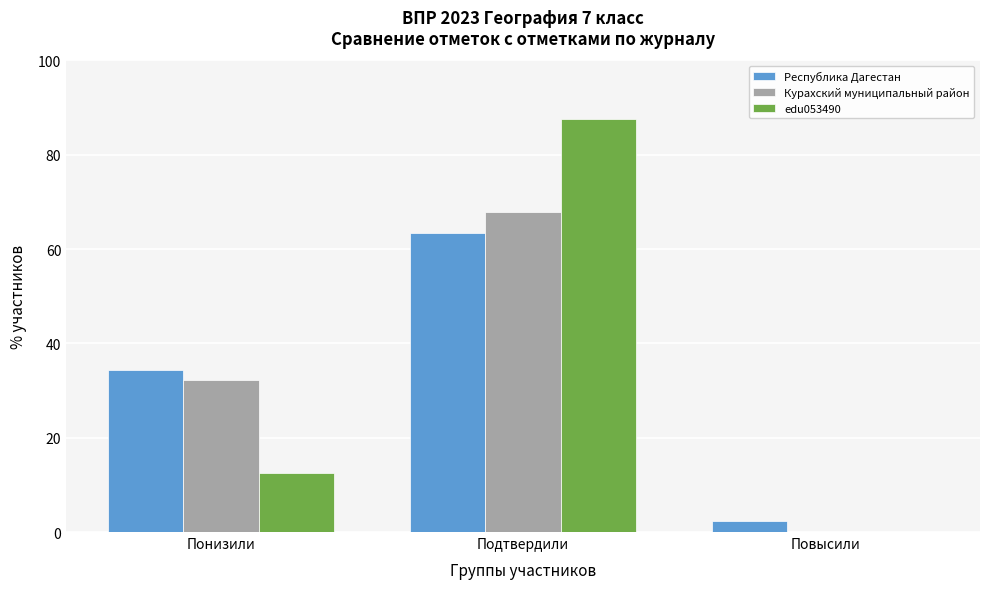

Reading left to right, list all the values displayed in this chart.

Республика Дагестан: Понизили=34.3	Подтвердили=63.4	Повысили=2.3
Курахский муниципальный район: Понизили=32.1	Подтвердили=67.9	Повысили=0.0
edu053490: Понизили=12.5	Подтвердили=87.5	Повысили=0.0